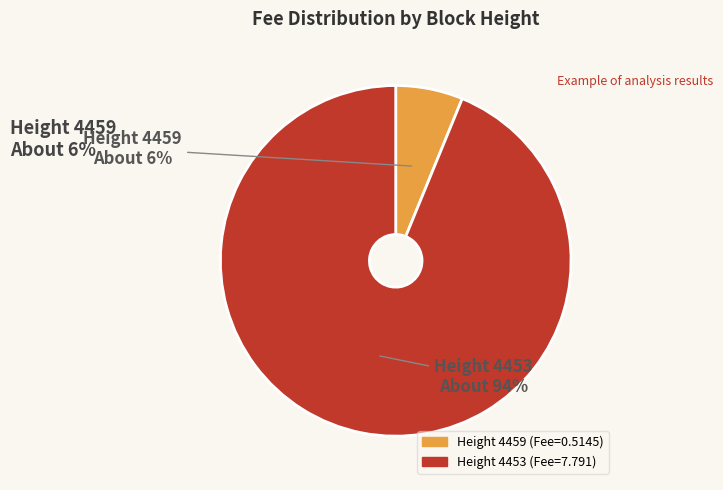

Does any single category account for the majority?

Yes